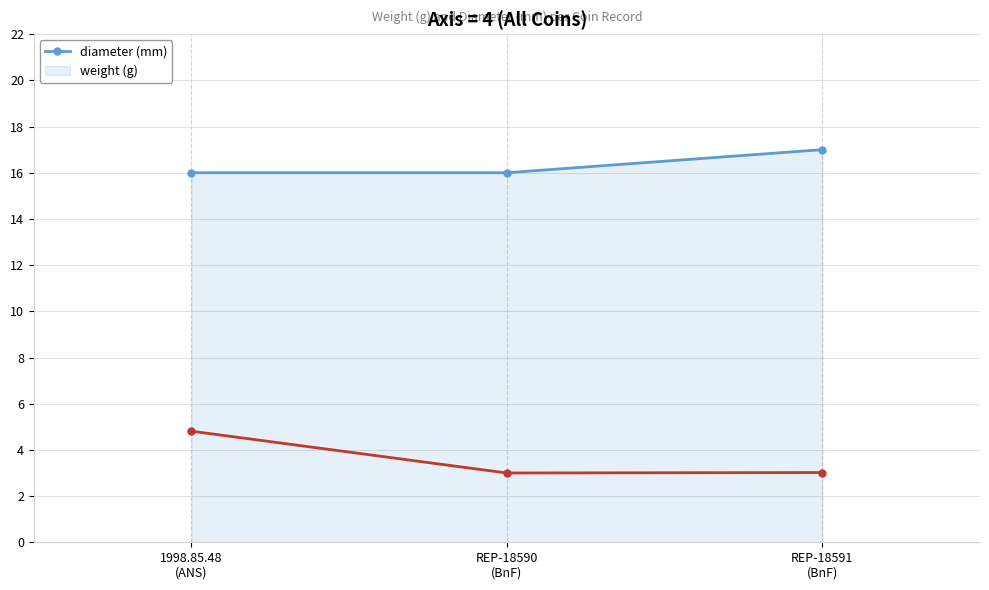

What position from the right is REP-18591
(BnF)?

1